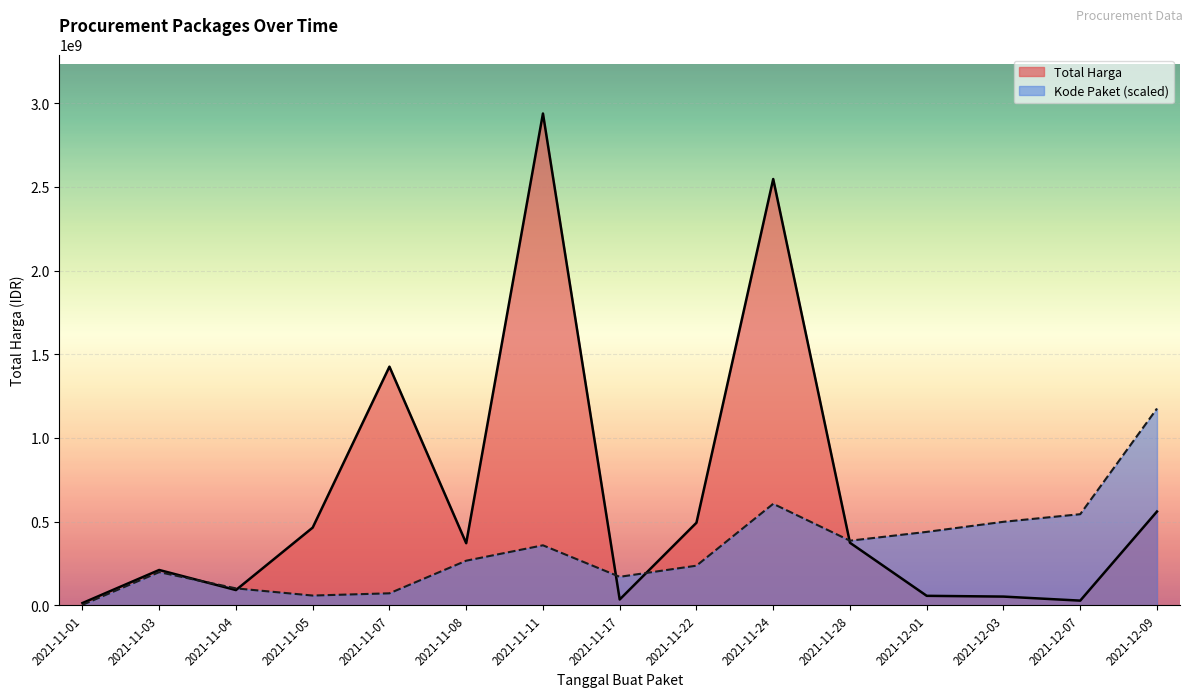

What is the smallest value displayed?

2408804.1